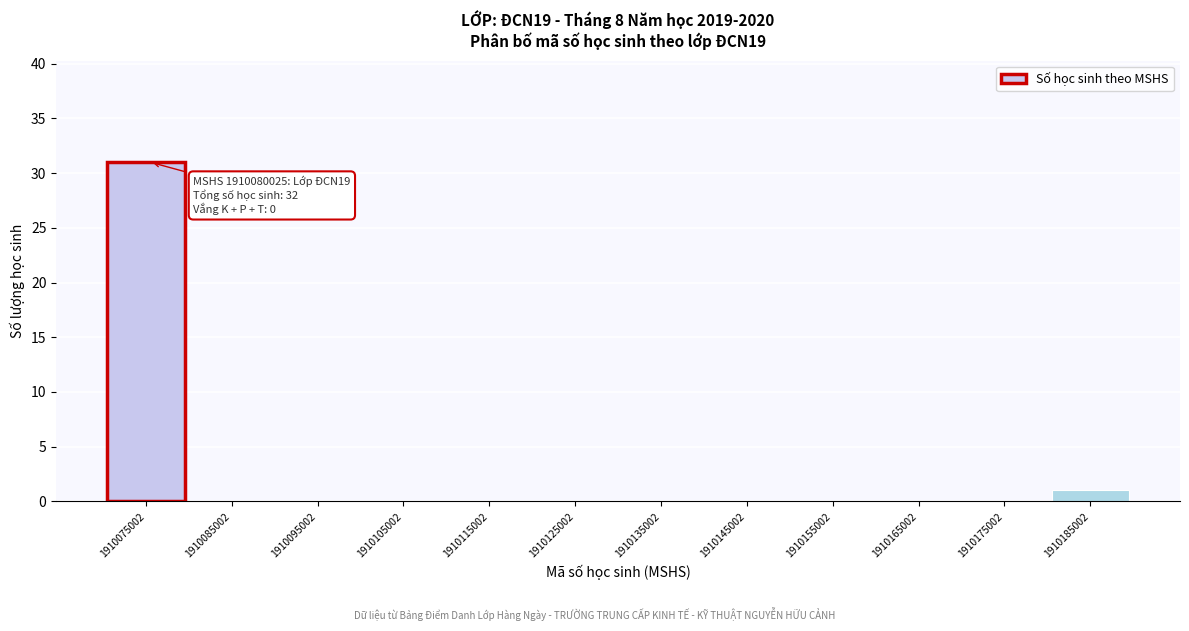

Reading left to right, extract all data points from this chart.

1910075002=31	1910085002=0	1910095002=0	1910105002=0	1910115002=0	1910125002=0	1910135002=0	1910145002=0	1910155002=0	1910165002=0	1910175002=0	1910185002=1